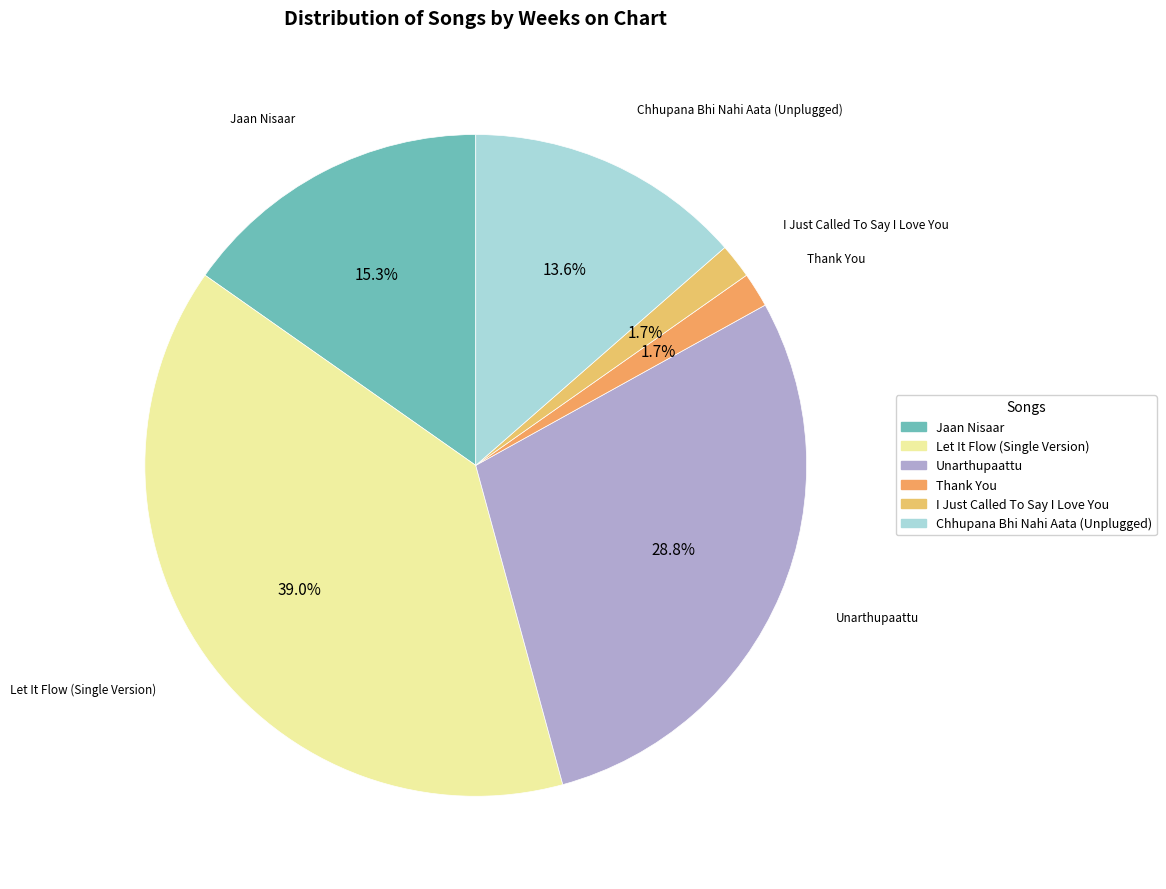

Does Unarthupaattu account for over 50% of the chart?

No